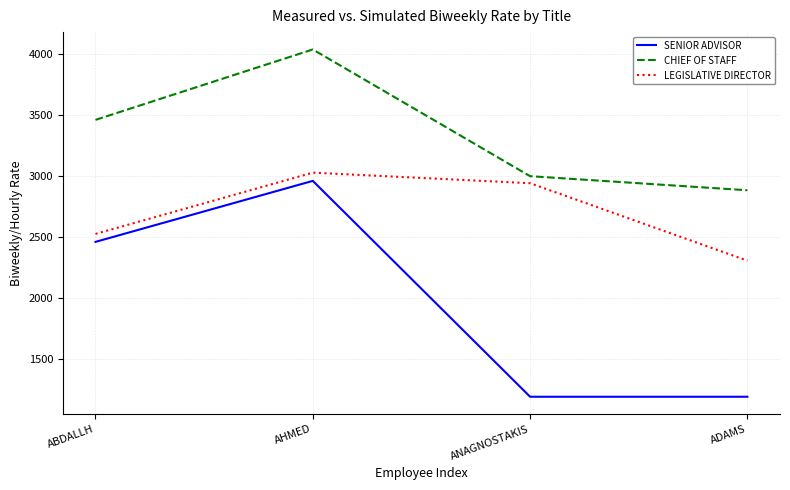

Count the number of categories in the chart.

4